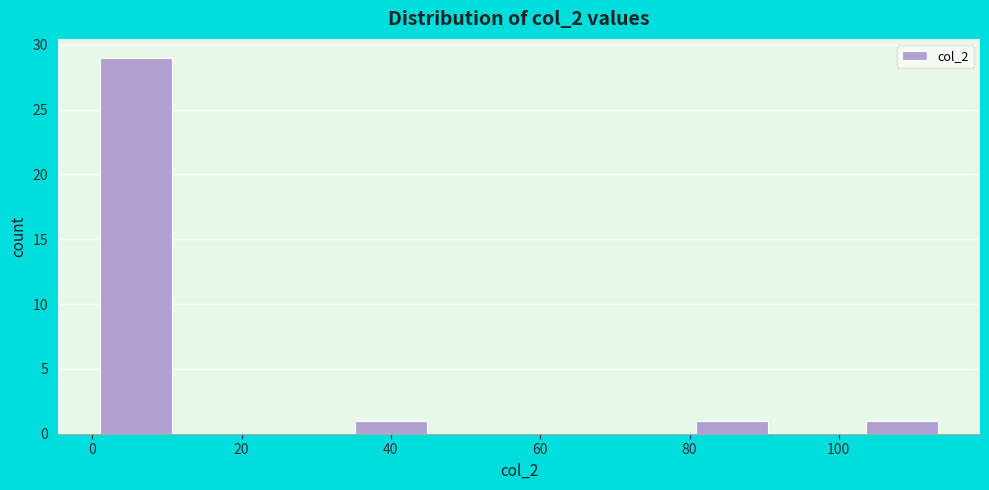

Reading left to right, transcribe this chart: for each bar, give the range it covers on the x-axis and its height. Neither the bar edges nor the heights are printed on the chart, so give them approximately, as read against the axes.

1.0 to 12.4: 29
12.4 to 23.8: 0
23.8 to 35.2: 0
35.2 to 46.6: 1
46.6 to 58.0: 0
58.0 to 69.4: 0
69.4 to 80.8: 0
80.8 to 92.2: 1
92.2 to 103.6: 0
103.6 to 115.0: 1